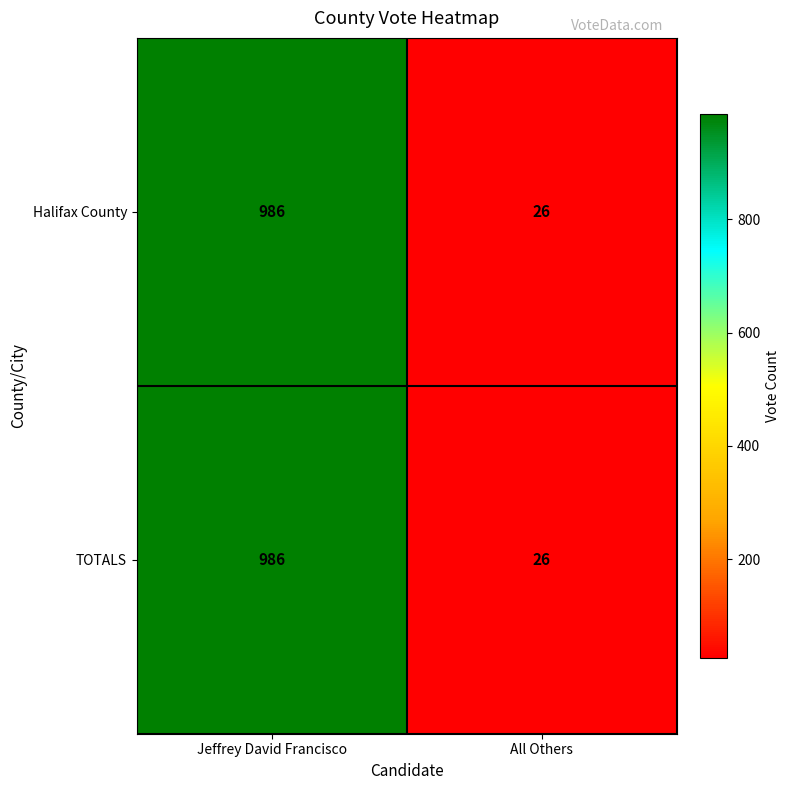

How many series are shown in this chart?

2